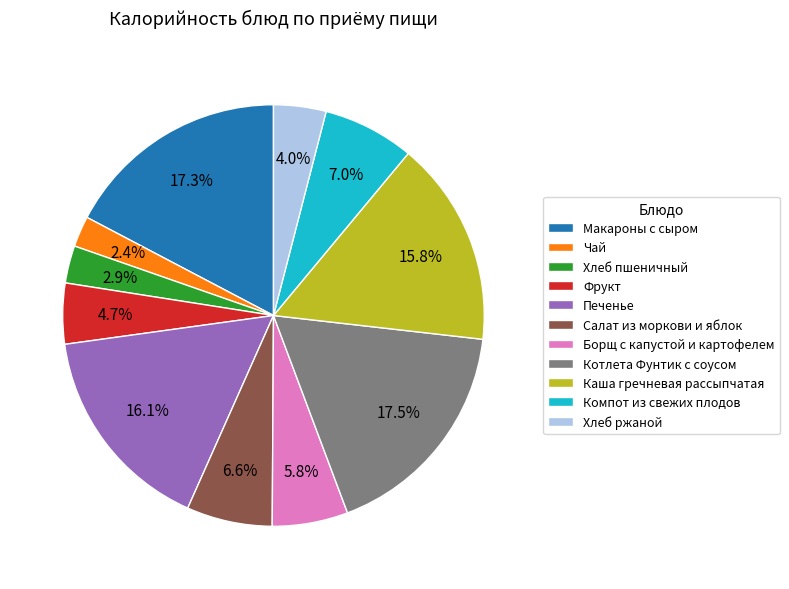

How many slices are in this pie chart?

11